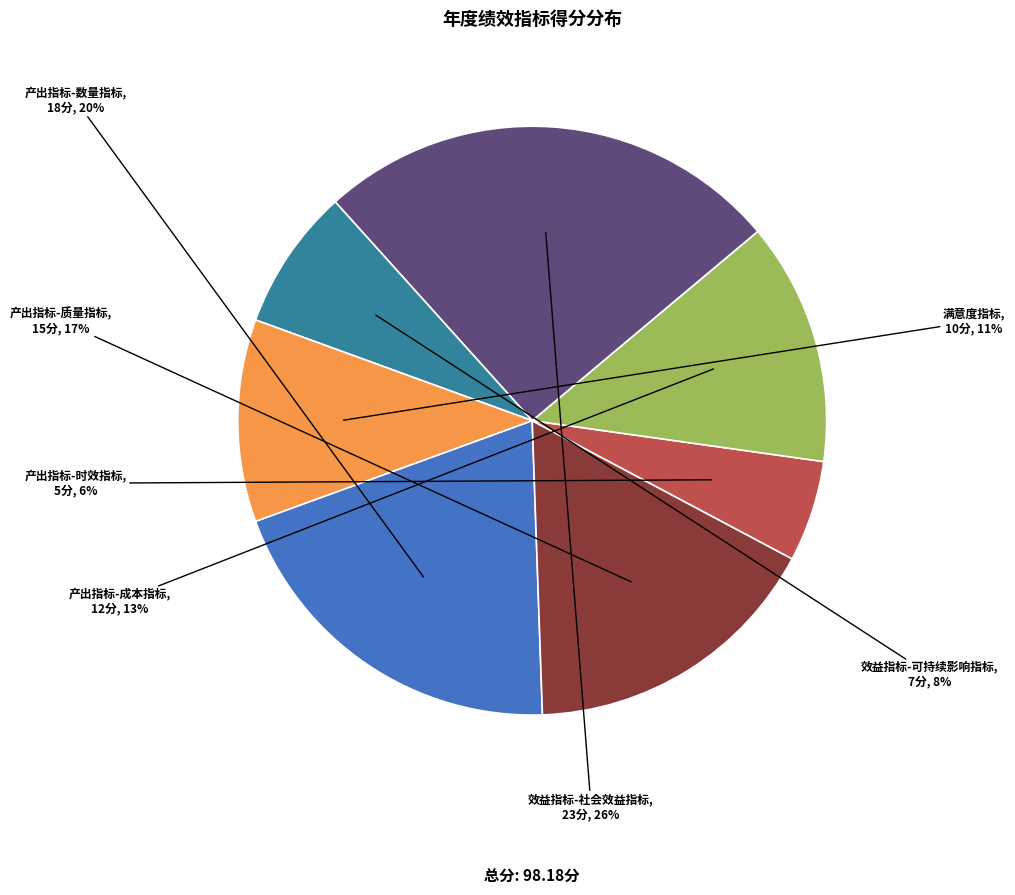

To the nearest percent, what is the difference between the largest and smallest slice percentages?

20%